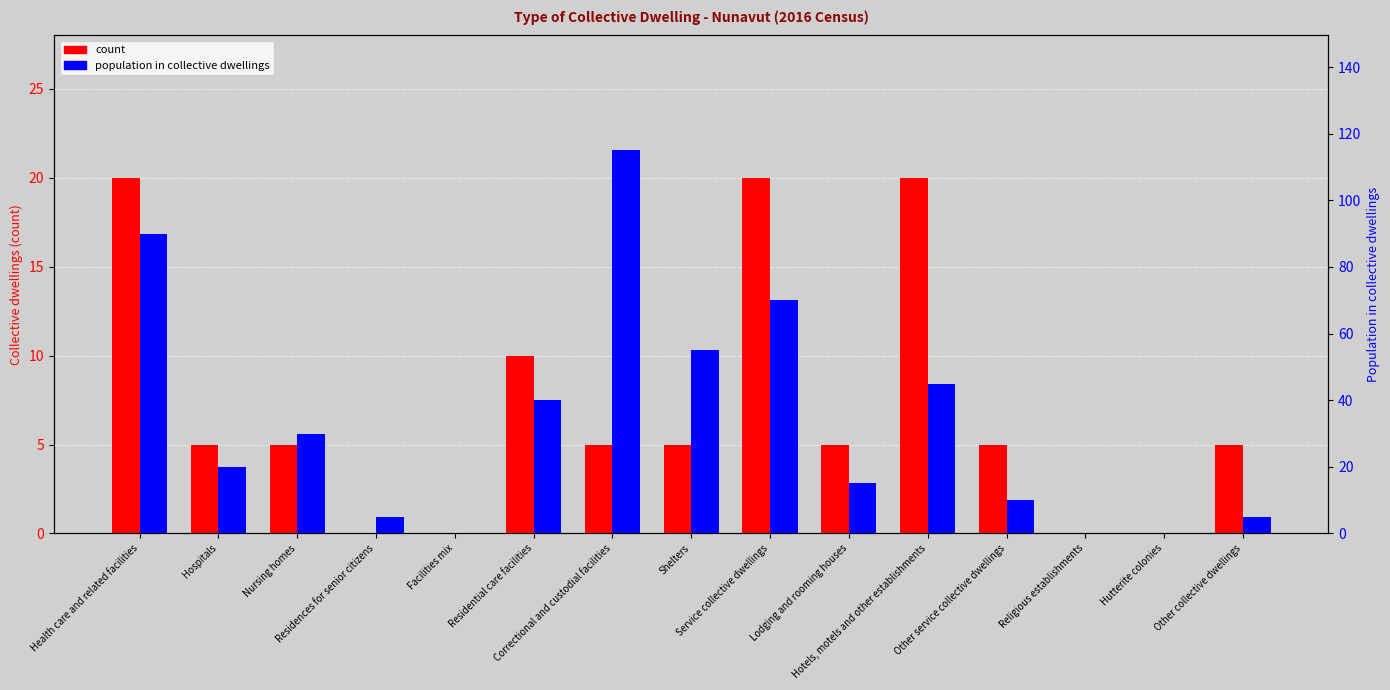

Rank the series by their average value, from highest to lowest.

population in collective dwellings, count